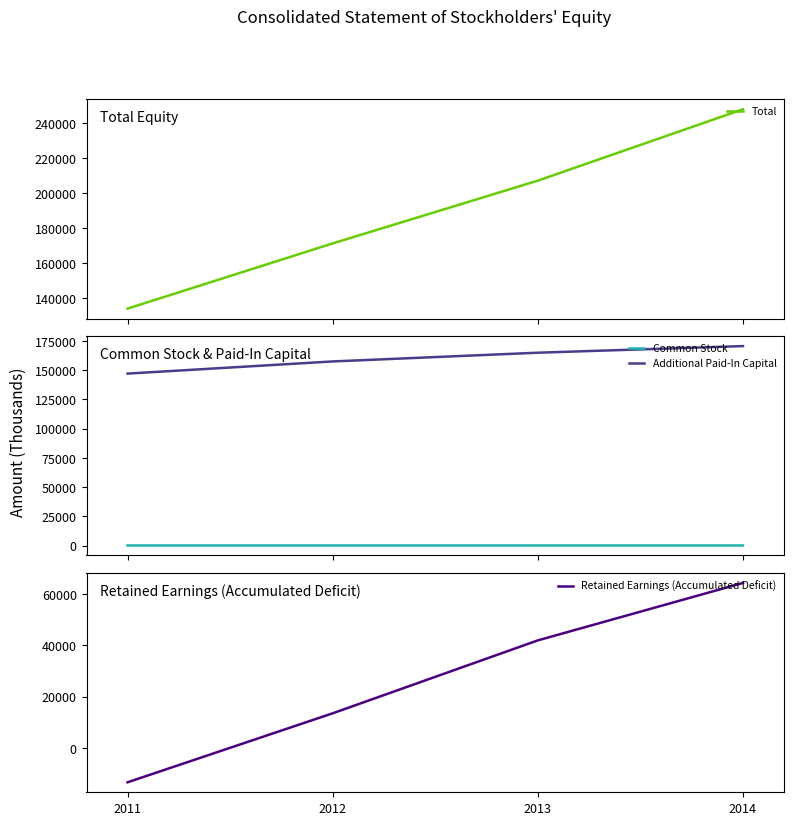

What are all the series names shown in the legend?

Total, Common Stock, Additional Paid-In Capital, Retained Earnings (Accumulated Deficit)